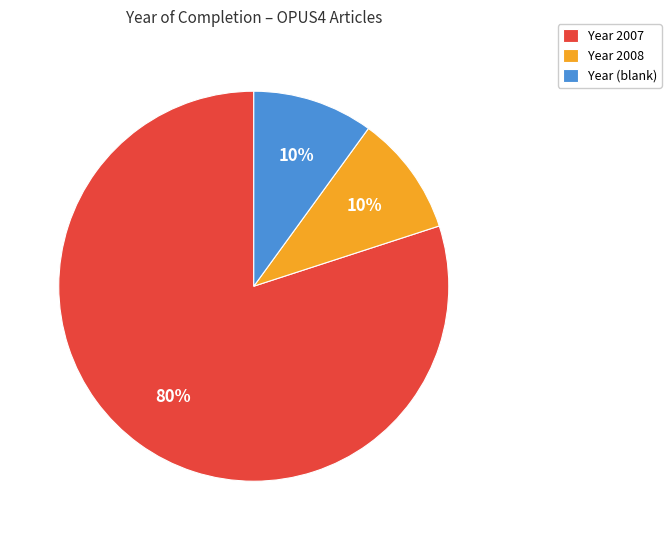

Does any single category account for the majority?

Yes